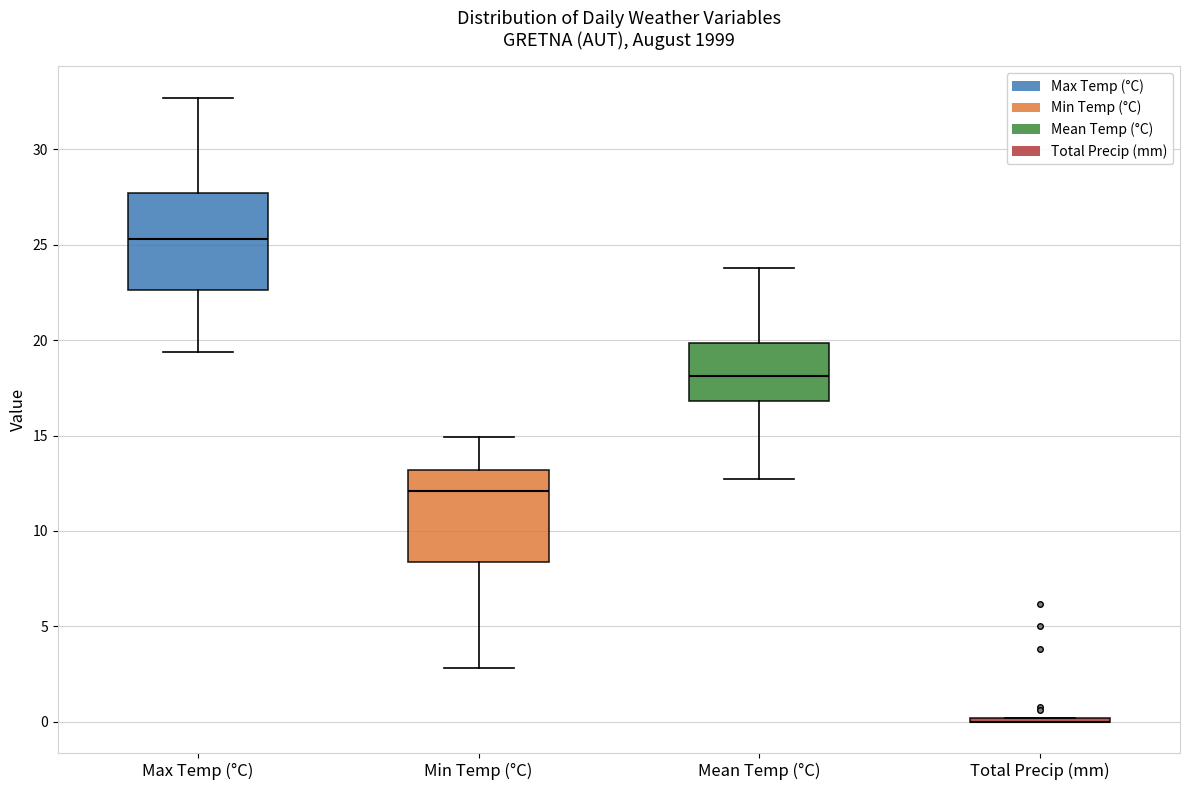

Reading left to right, read every box against the y-axis: the position of its median line, the range the box covers, and the ends of its whiskers. The values are not printed on the chart, so give them approximately, as read against the axis.

Max Temp (°C): median 25.5, box 22.5 to 27.5, whiskers 19.5 to 32.5
Min Temp (°C): median 12.0, box 8.5 to 13.0, whiskers 3.0 to 15.0
Mean Temp (°C): median 18.0, box 17.0 to 20.0, whiskers 12.5 to 24.0
Total Precip (mm): box collapsed to a line at 0.0, whiskers 0.0 to 0.0